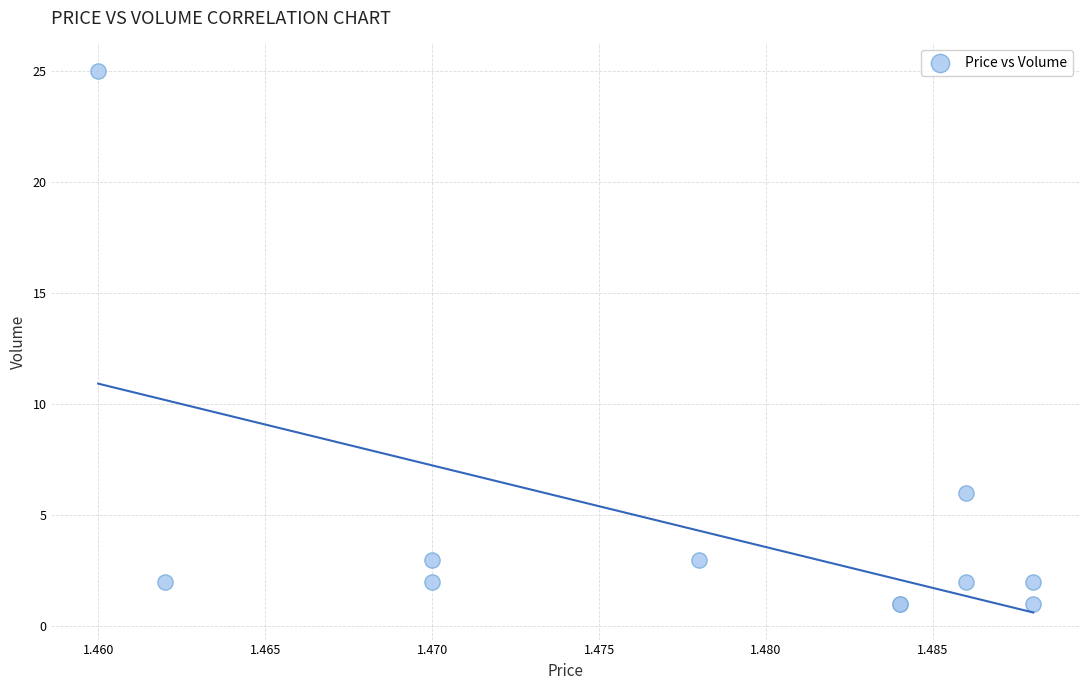

What Y value in the scatter plot is closest to 13?

6